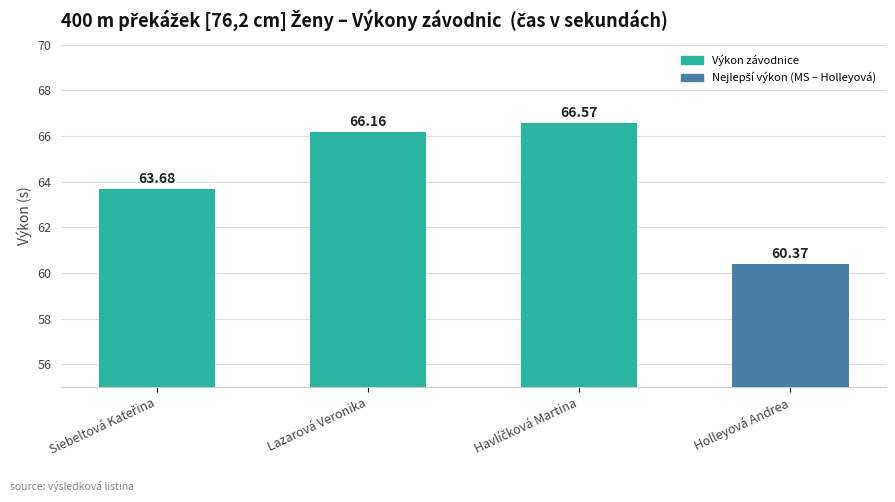

How many values exceed 66?

2